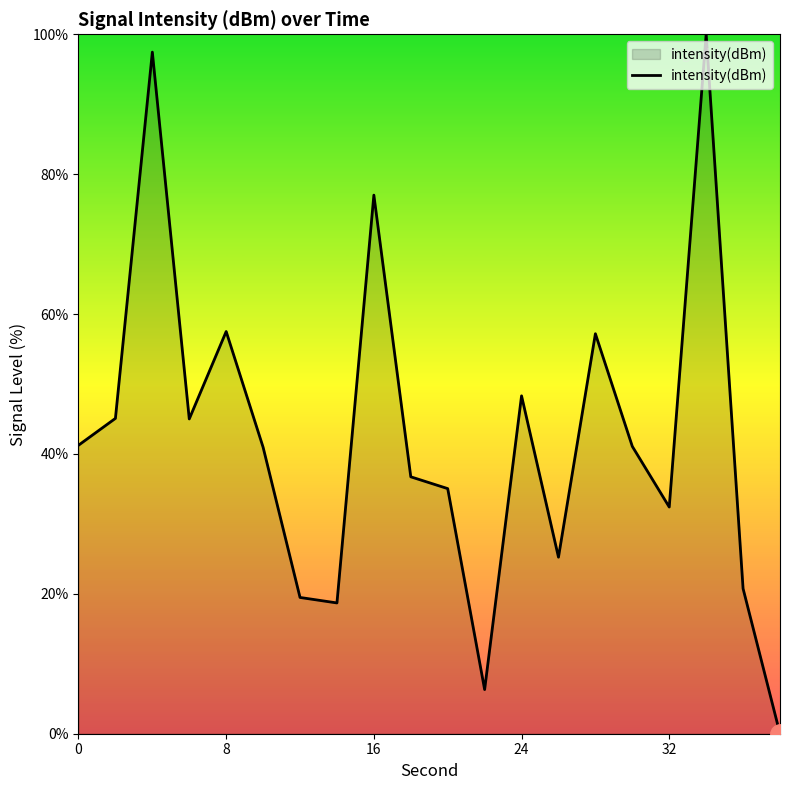

What is the sum of all values?

845.5